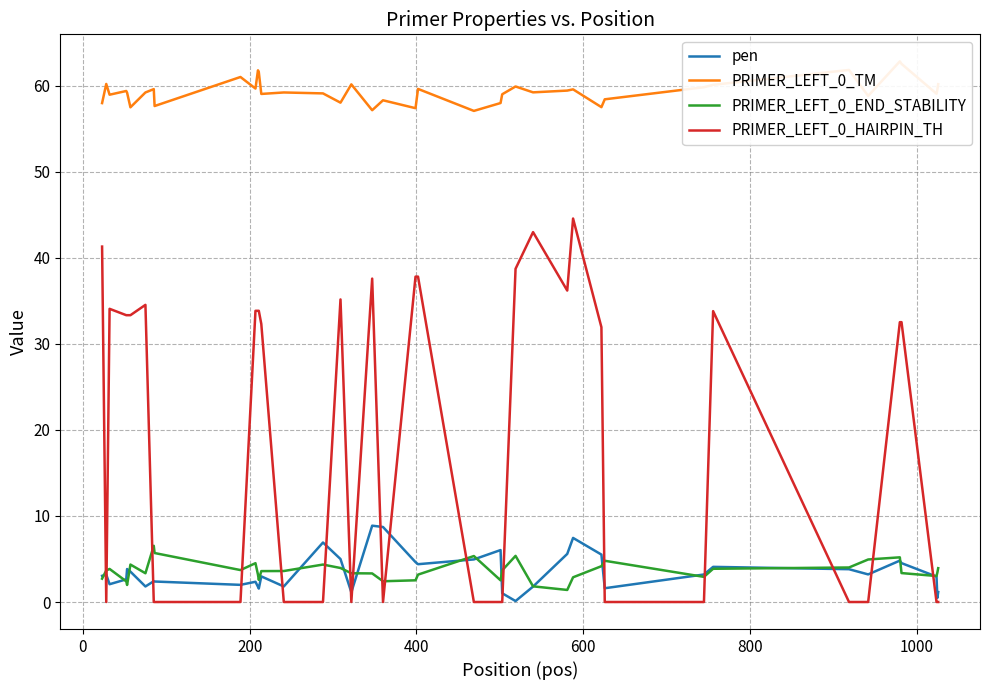

What is the average value of the PRIMER_LEFT_0_HAIRPIN_TH series?

19.6